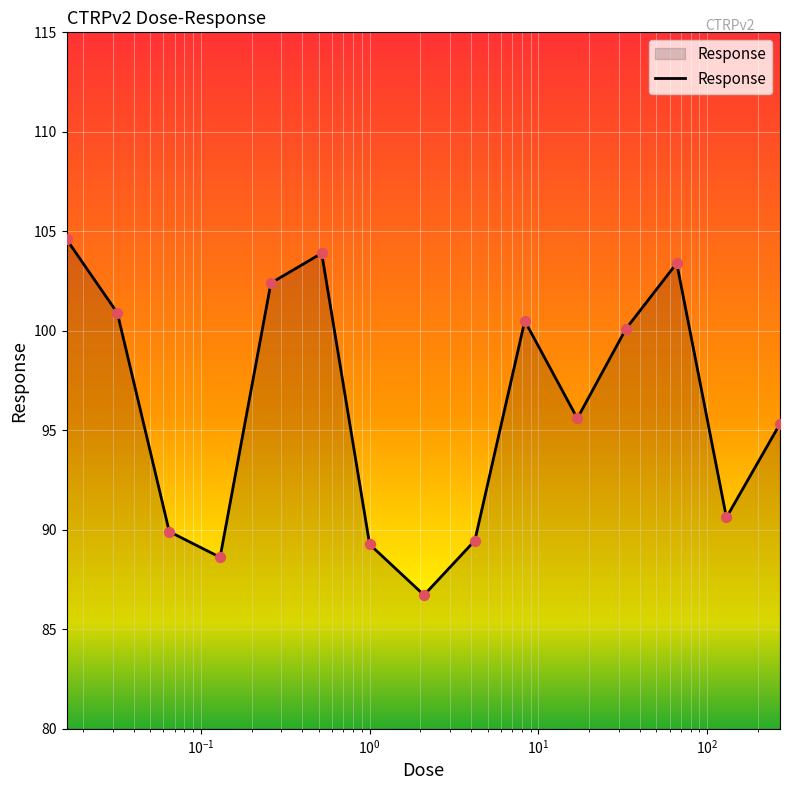

What is the minimum value shown in the chart?

86.7